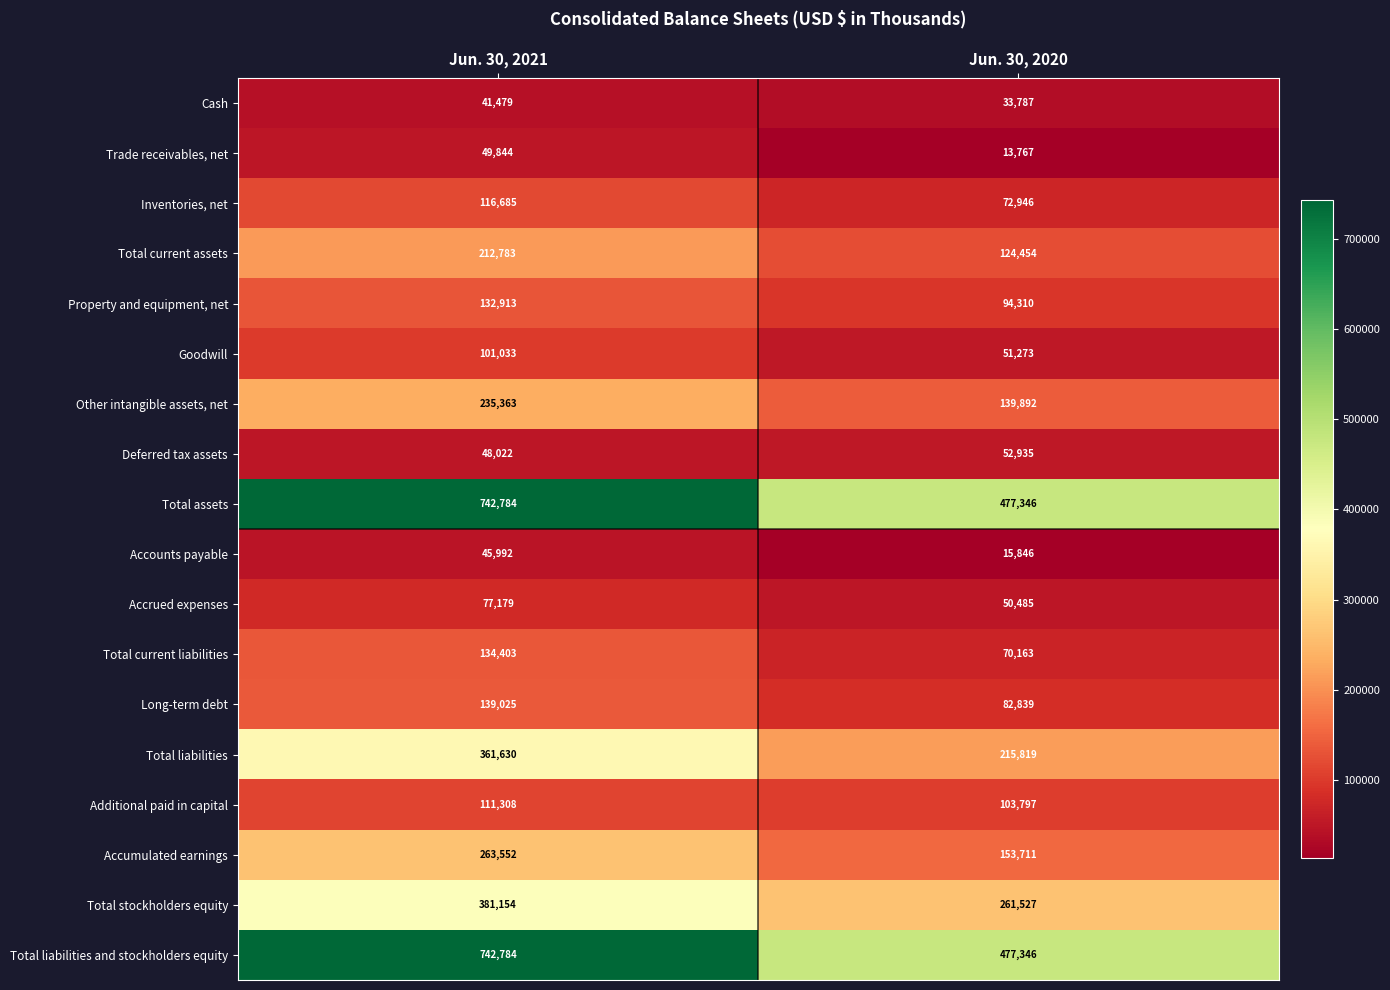

What is the sum of all Accounts payable values?

61838